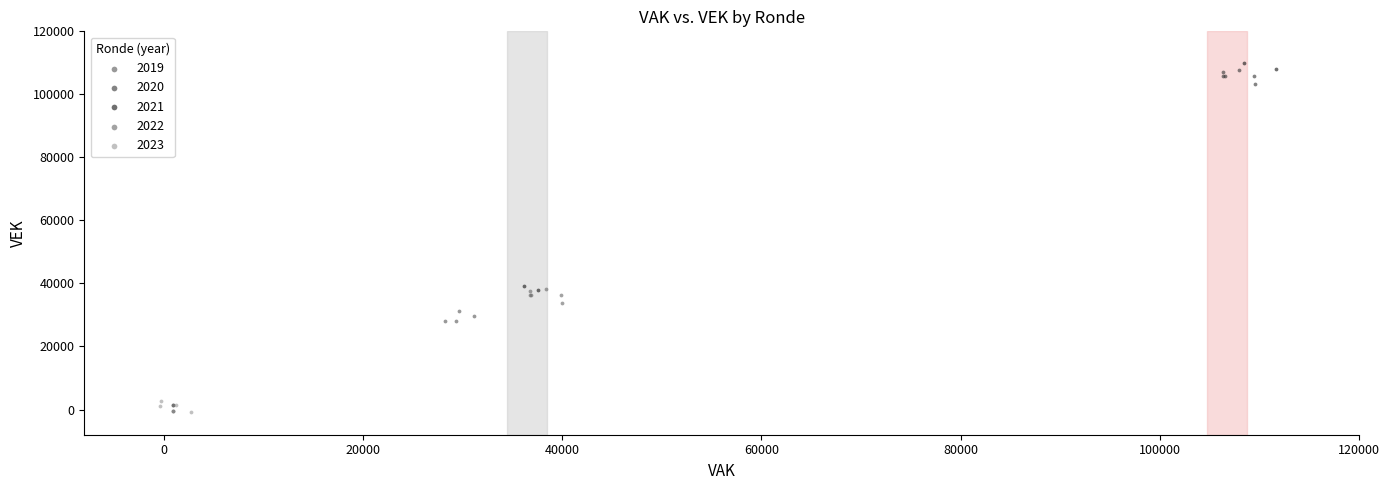

What are all the series names shown in the legend?

2019, 2020, 2021, 2022, 2023